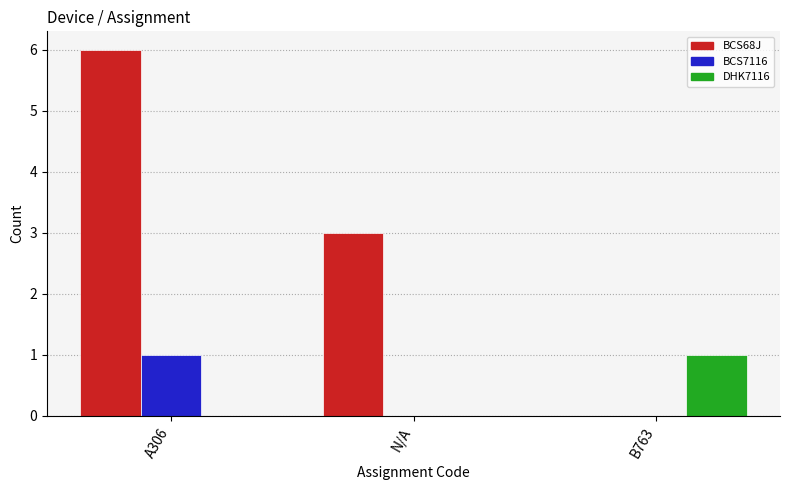

The BCS7116 series shows 0 at B763. True or false?

True